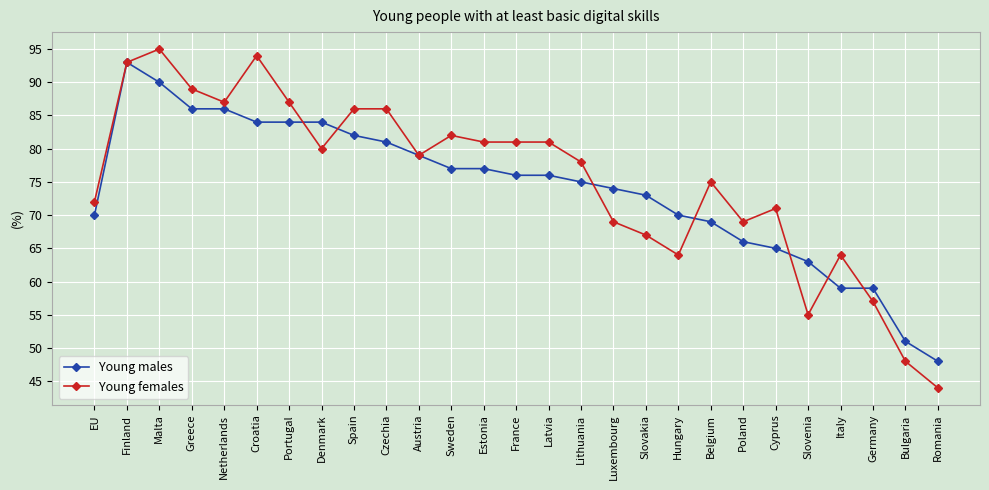

What is the maximum value for Young females?

95